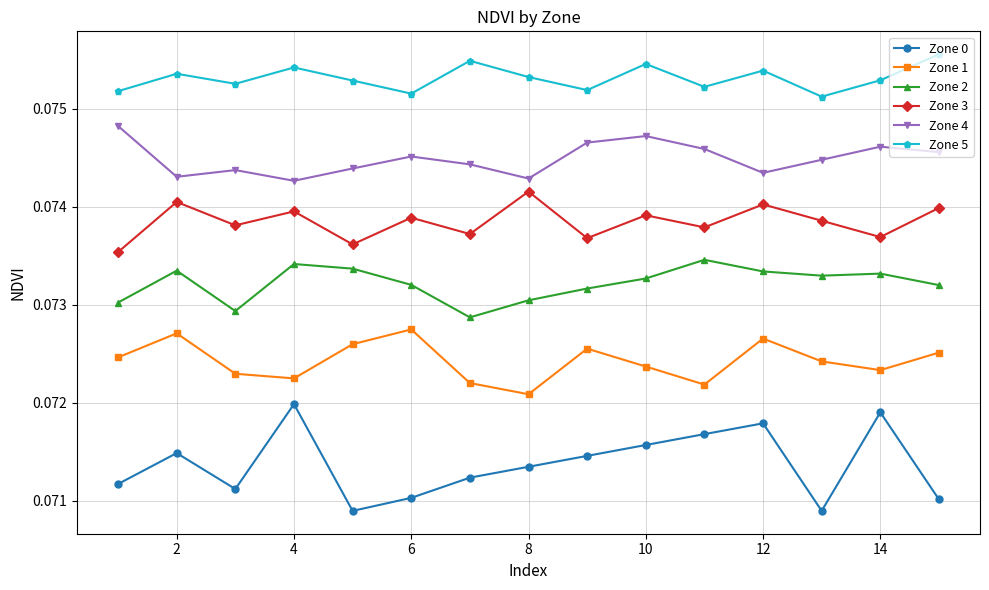

At how many categories does at least one series exceed 0?

15